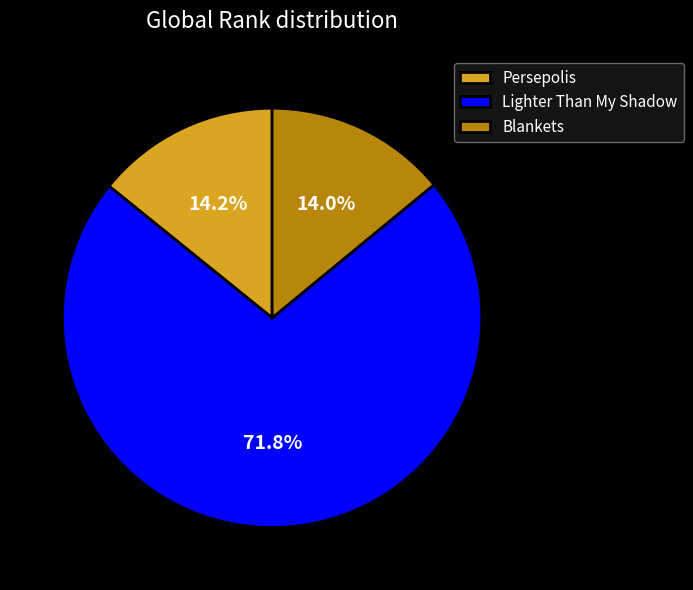

What is the largest slice in the pie chart?

Lighter Than My Shadow